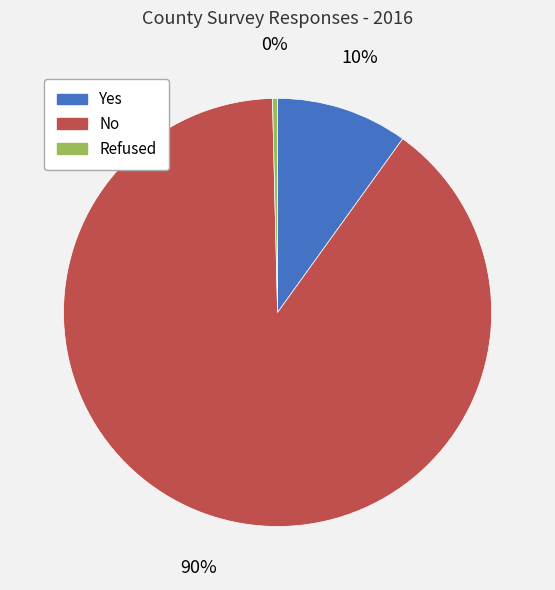

To the nearest percent, what percentage of the pie is Yes?

10%